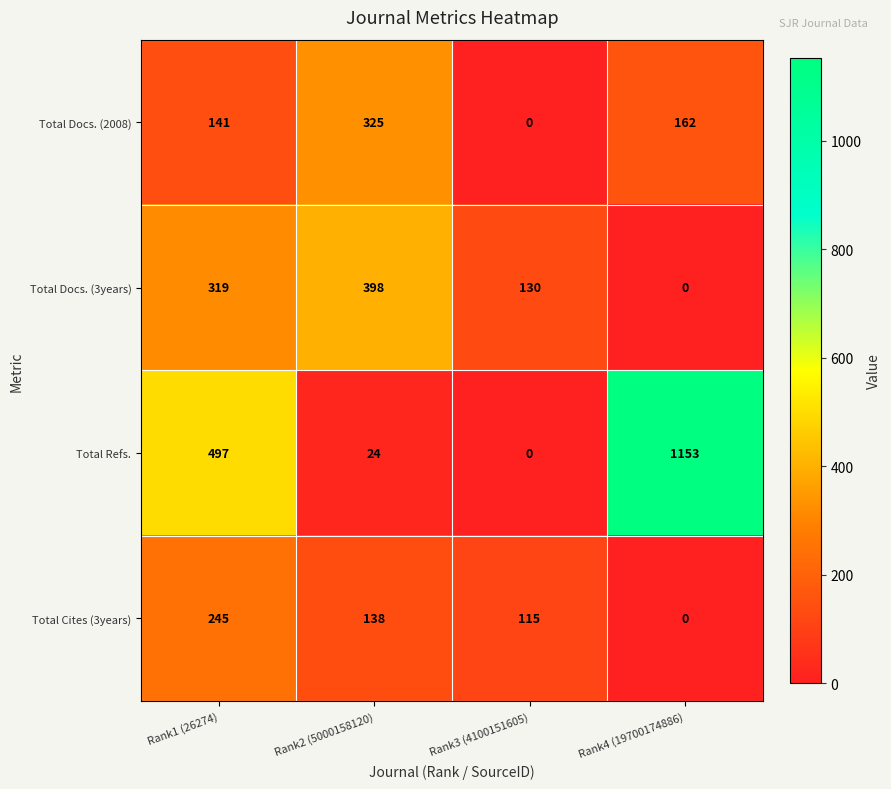

What is the difference between the maximum and minimum values in the Total Docs. (2008) series?

325